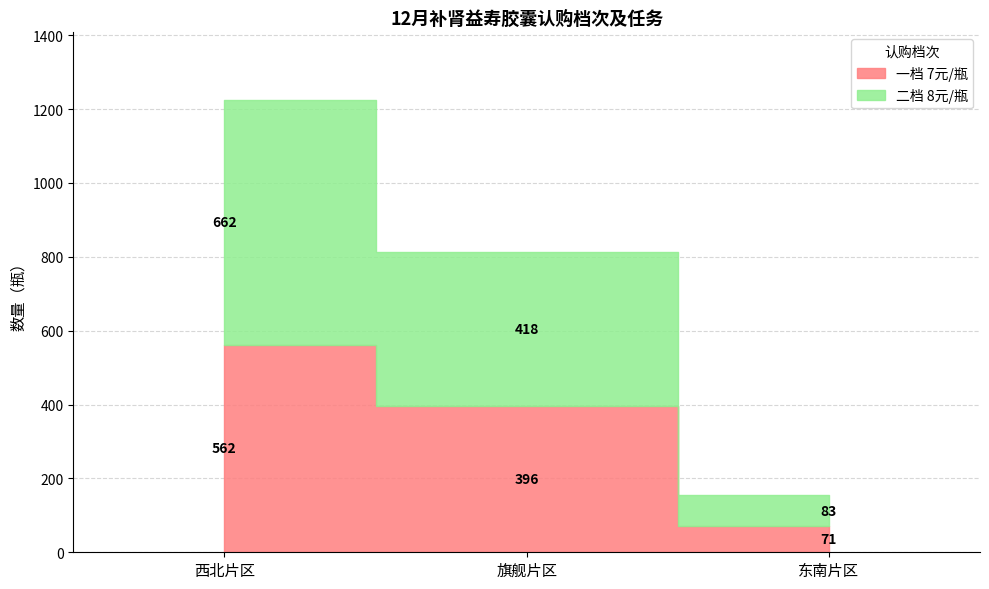

Which series has the largest total across all categories?

二档 8元/瓶